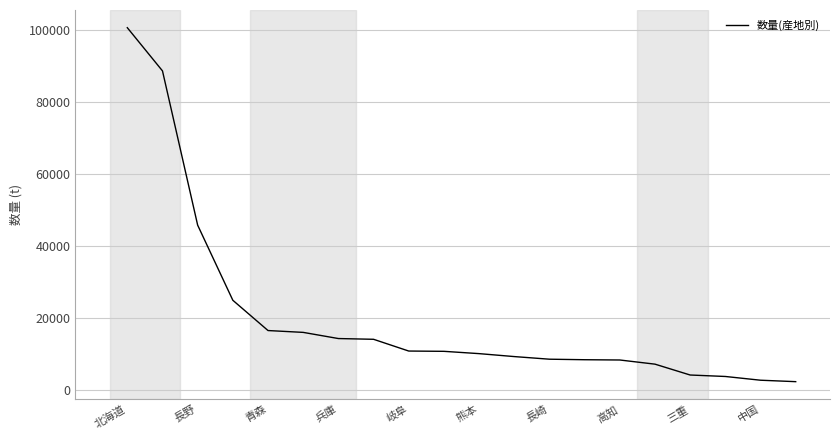

What is the sum of all values?

405340